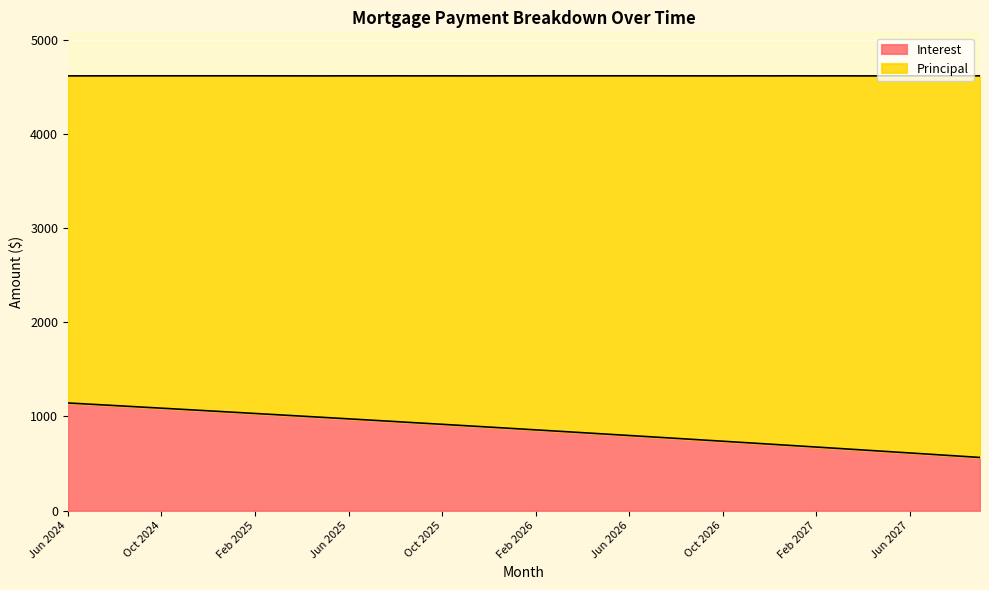

True or false: there are more than 1 points higher than both neighbors.

False